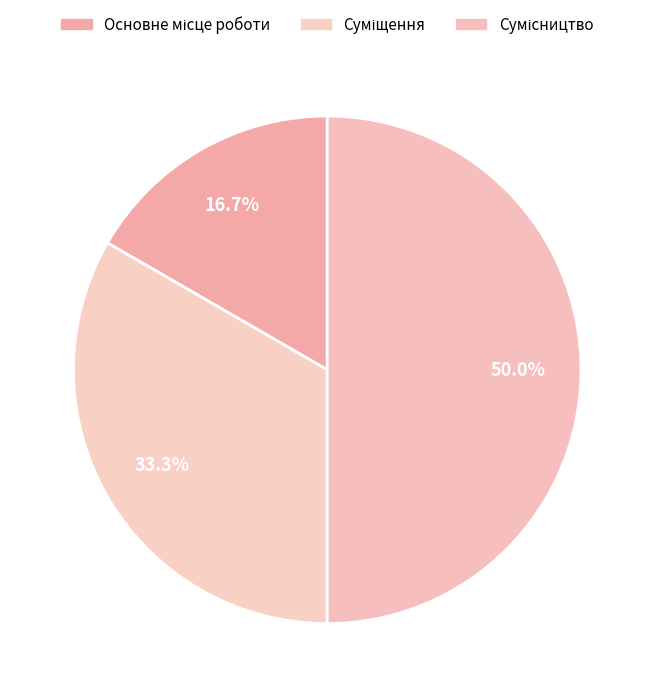

The Сумісництво slice represents 61% of the pie. True or false?

False